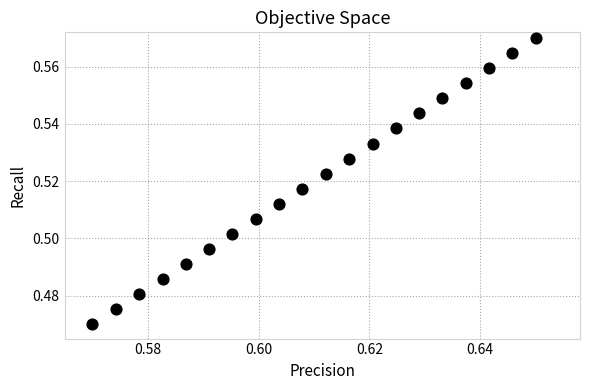

How many data points are displayed?

20